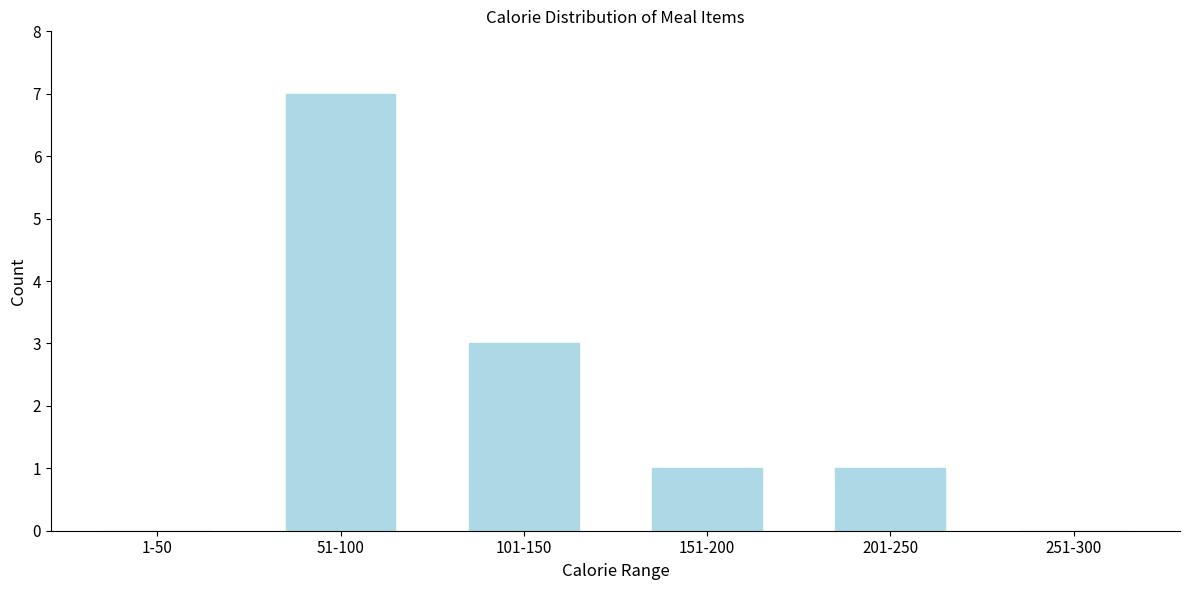

Between 201-250 and 101-150, which is larger?

101-150